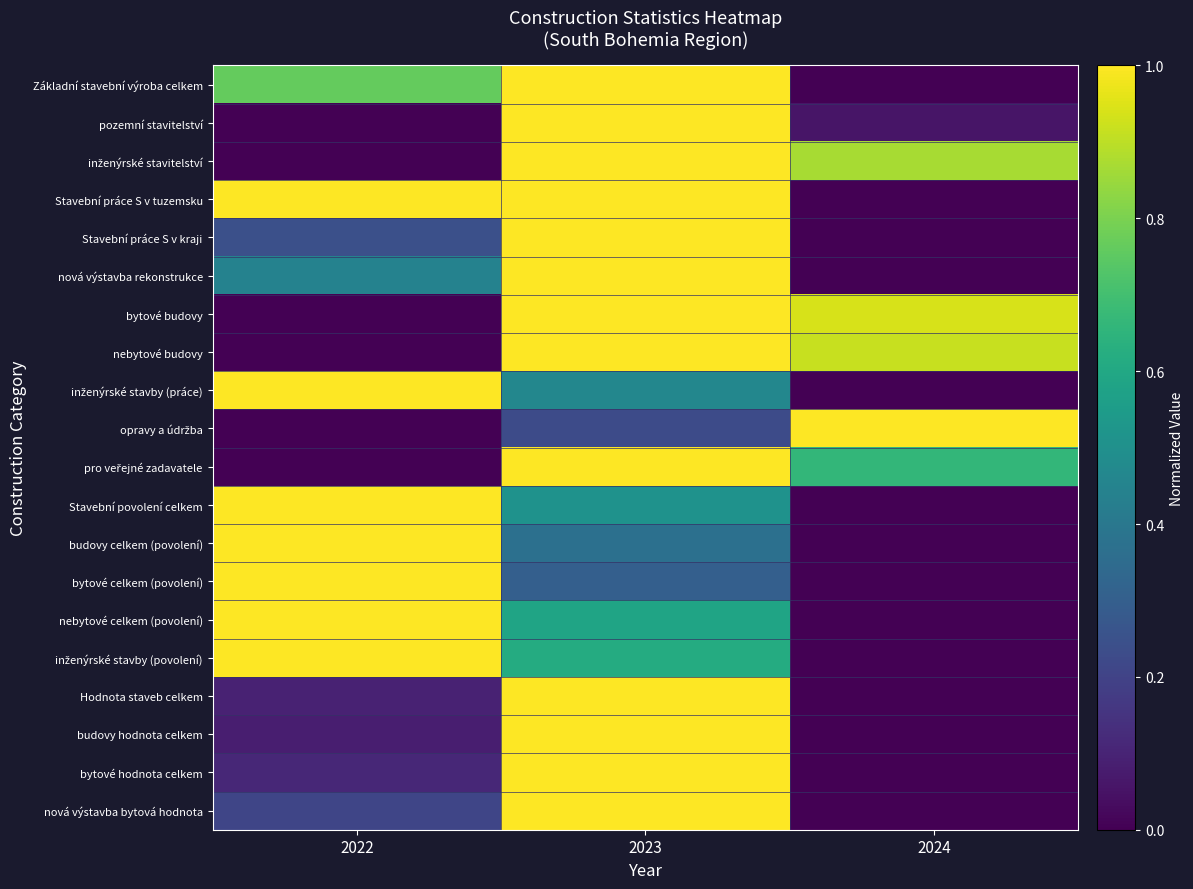

What is the maximum value shown in the chart?

1.0